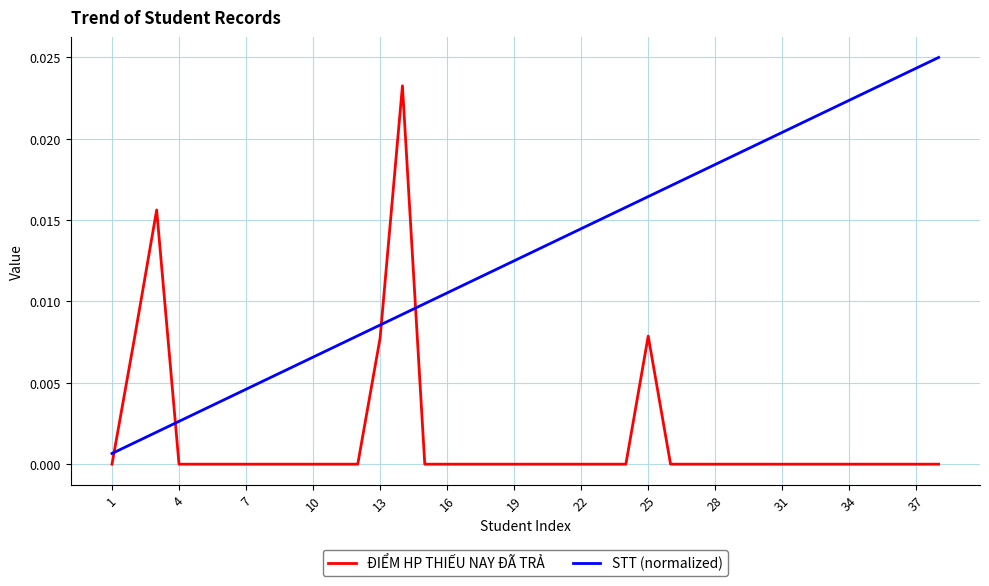

True or false: ĐIỂM HP THIẾU NAY ĐÃ TRẢ and STT (normalized) cross at least once.

True